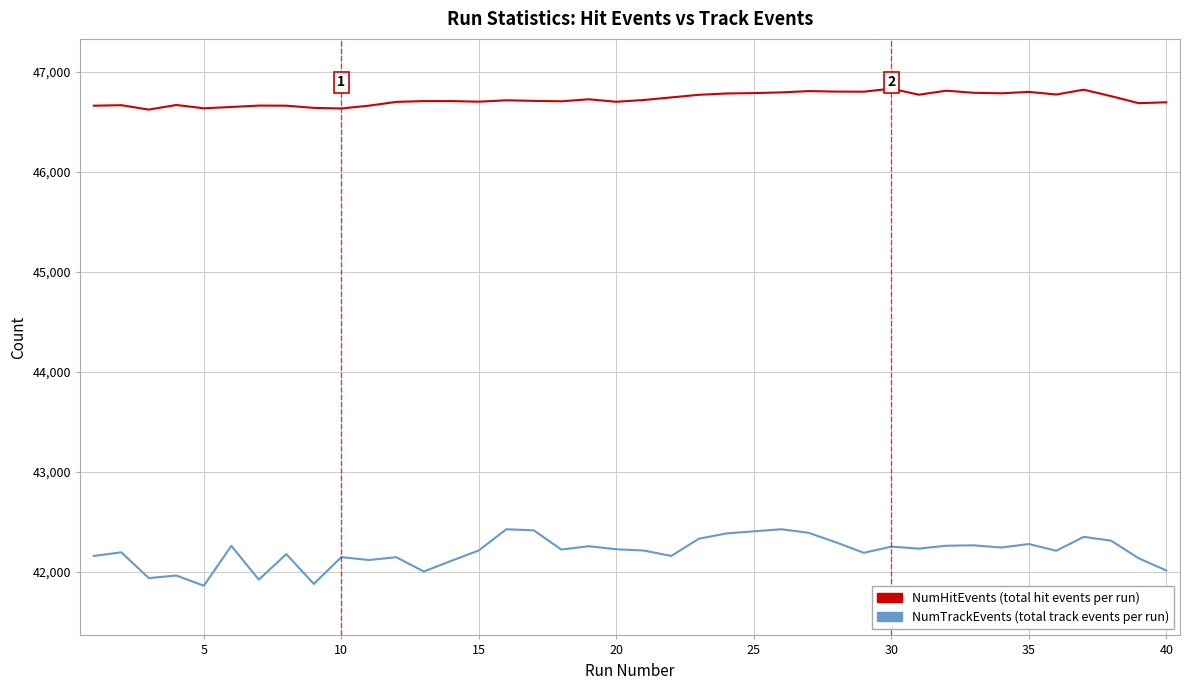

What is the minimum value shown in the chart?

41860